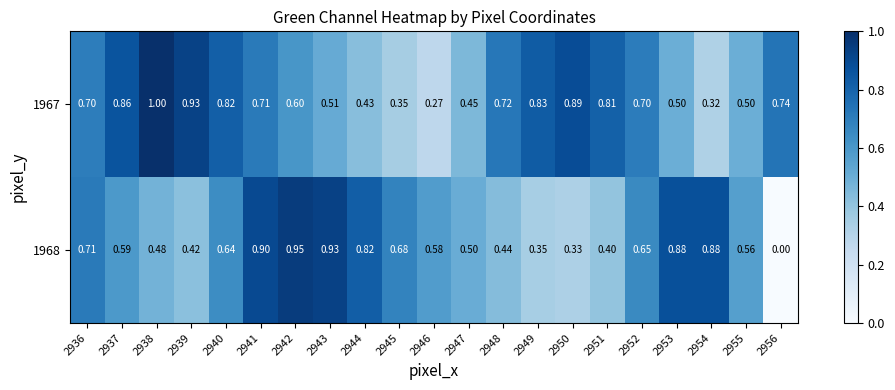

Which series has the largest range (max minus min)?

1968